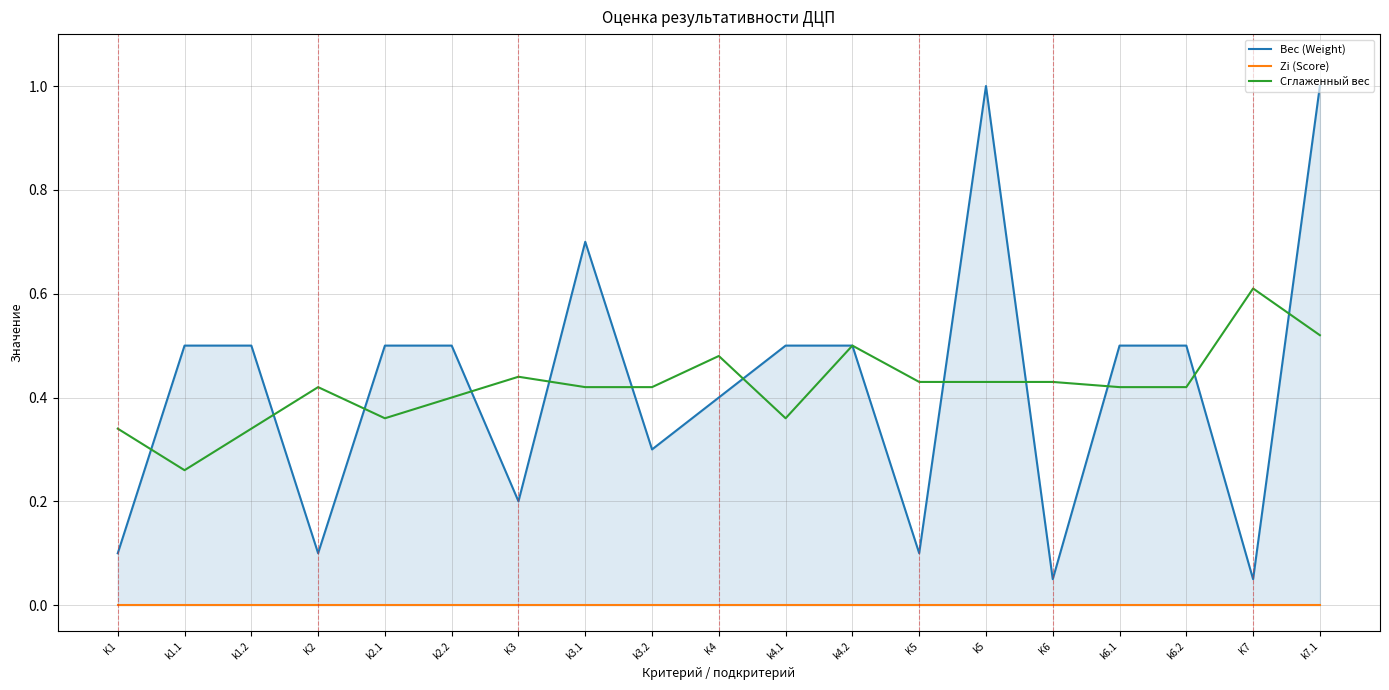

Reading right to left, extract all data points from this chart.

Вес (Weight): 1.0	0.1	0.5	0.5	0.1	1.0	0.1	0.5	0.5	0.4	0.3	0.7	0.2	0.5	0.5	0.1	0.5	0.5	0.1
Zi (Score): 0.0	0.0	0.0	0.0	0.0	0.0	0.0	0.0	0.0	0.0	0.0	0.0	0.0	0.0	0.0	0.0	0.0	0.0	0.0
Сглаженный вес: 0.5	0.6	0.4	0.4	0.4	0.4	0.4	0.5	0.4	0.5	0.4	0.4	0.4	0.4	0.4	0.4	0.3	0.3	0.3